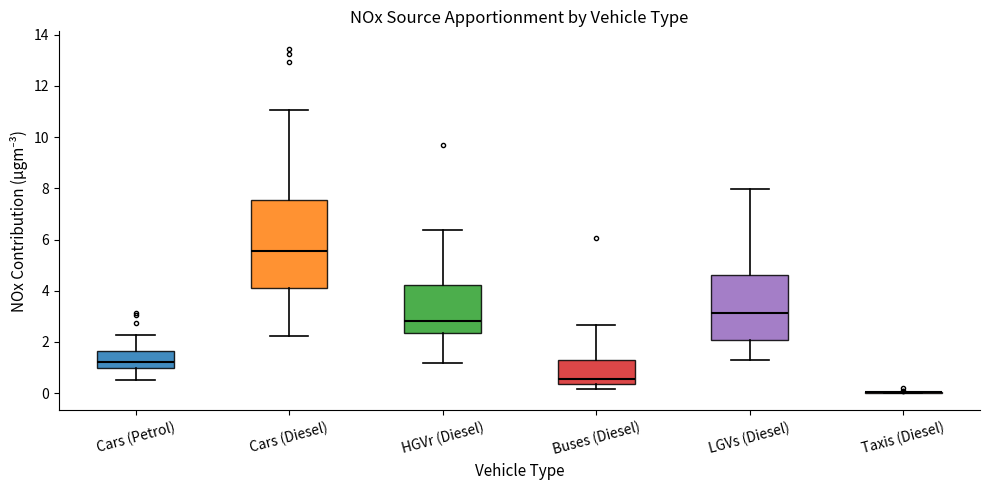

Which box is the tallest, from its lower edge to its upper edge?

Cars (Diesel)